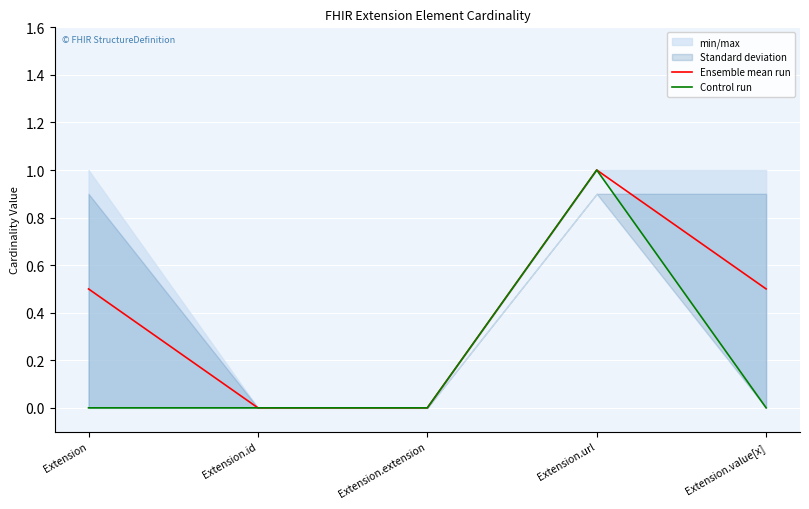

How many values in the Control run series exceed 0?

1